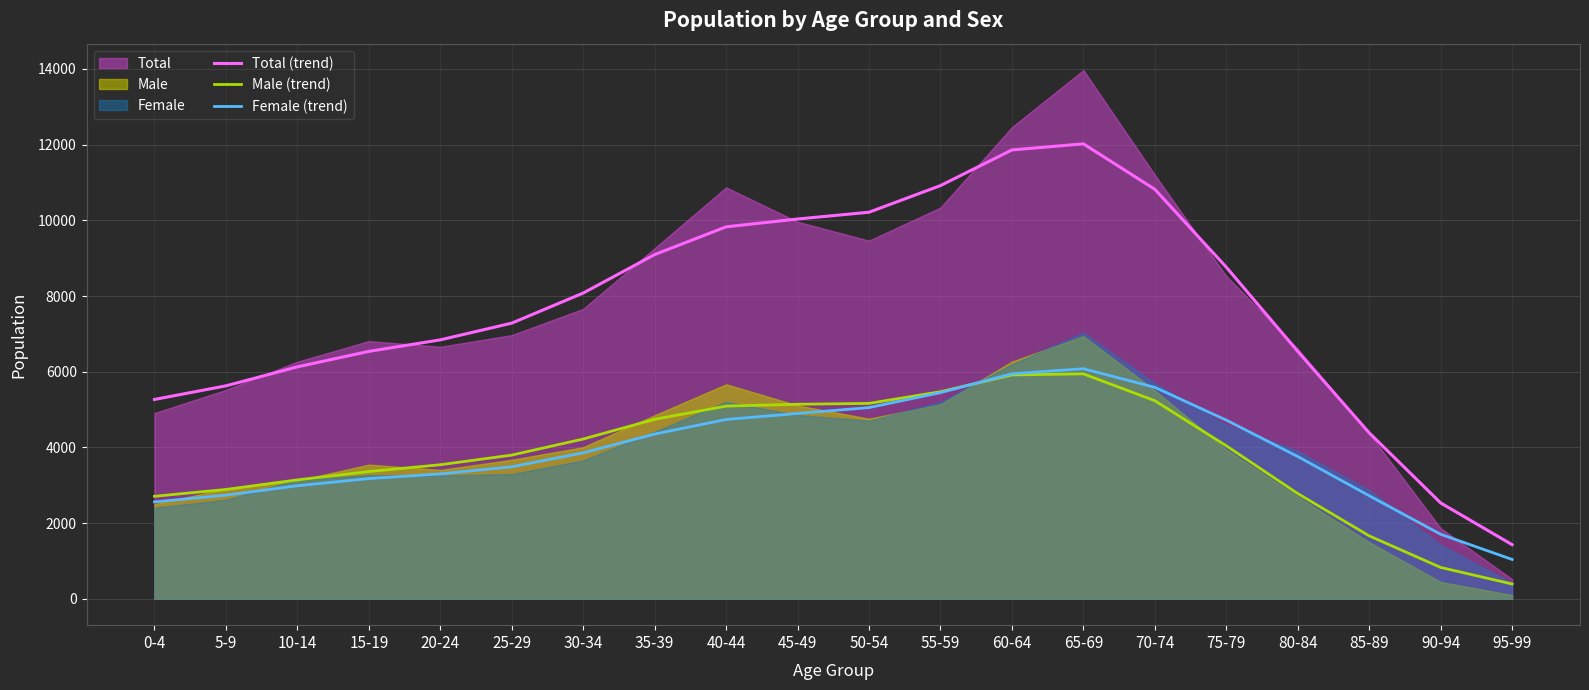

What is the label of the 7th point from the right?

65-69